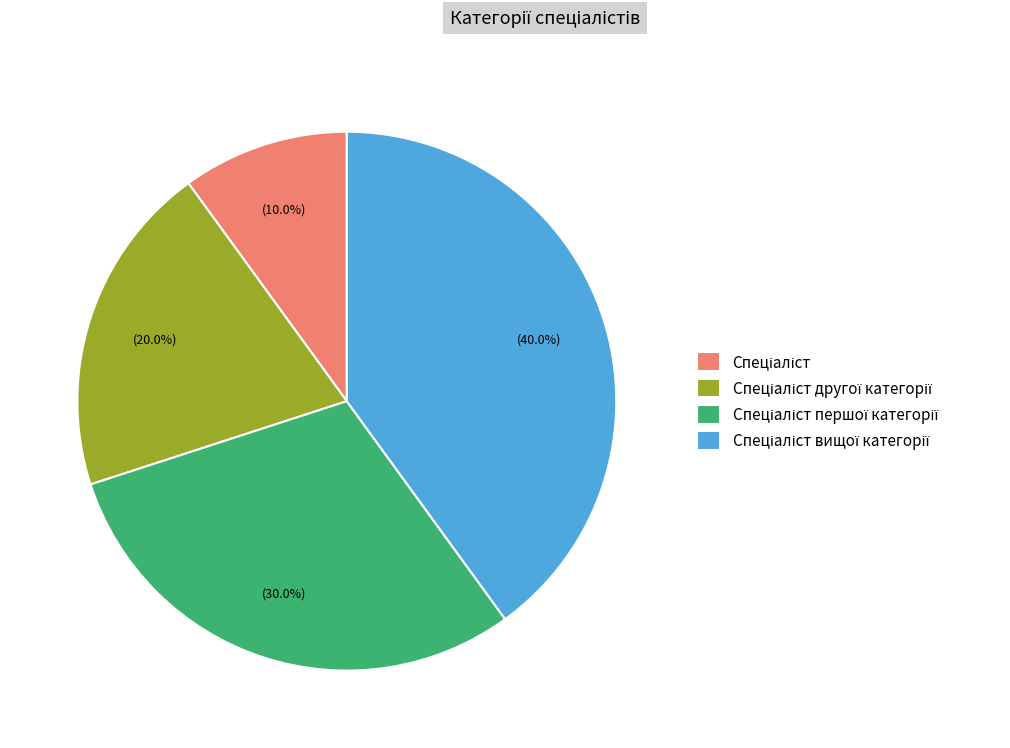

Is there a majority slice in this chart?

No